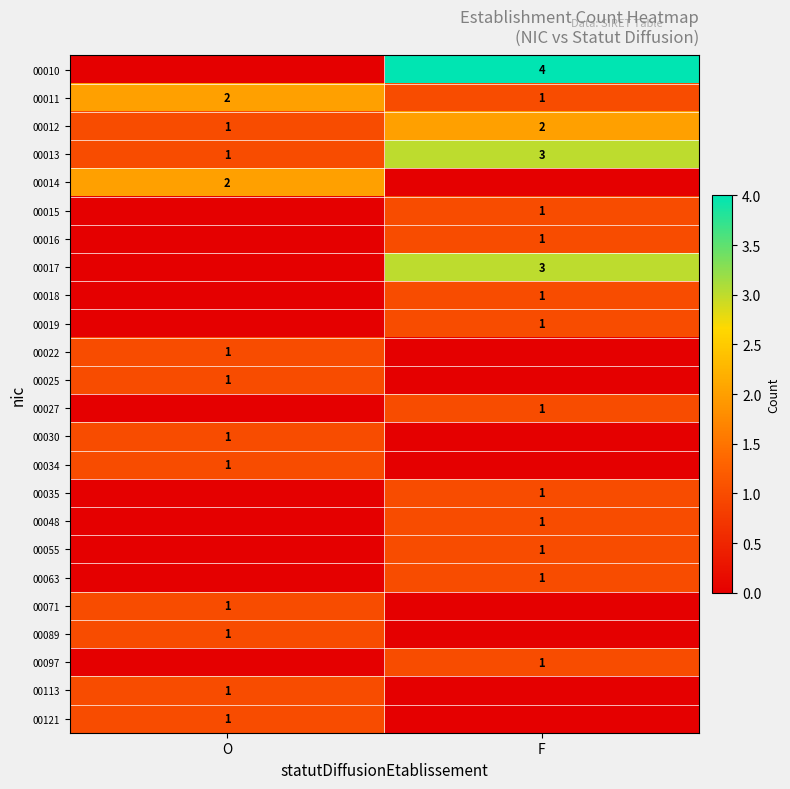

What is the highest value of the 00013 series?

3